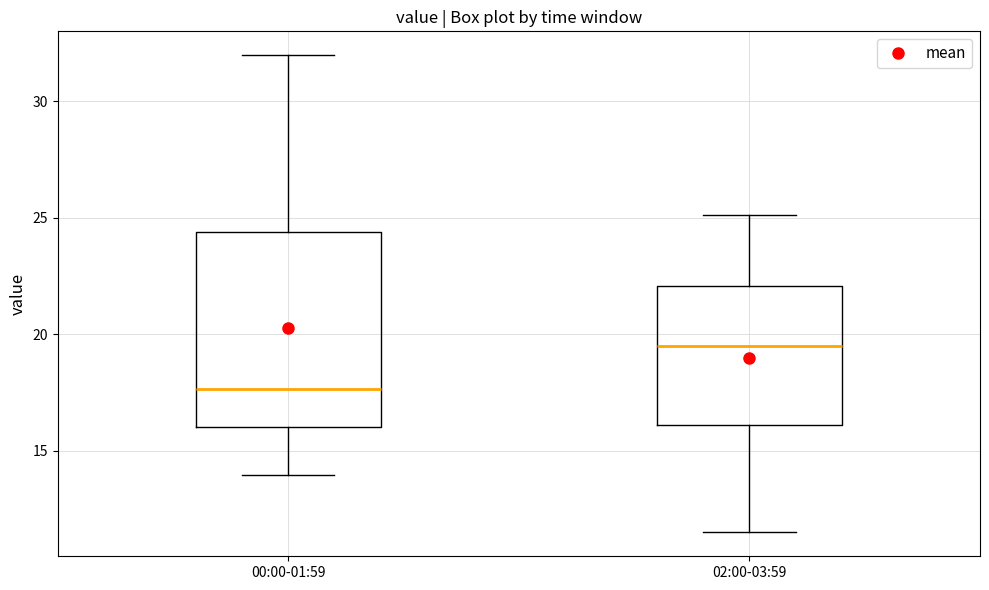

Reading left to right, transcribe this box plot: for each box, give where its median line is, the range the box spans, and where its two whiskers end, as read against the y-axis. The values are not printed on the chart, so give them approximately, as read against the axis.

00:00-01:59: median 17.5, box 16.0 to 24.5, whiskers 14.0 to 32.0
02:00-03:59: median 19.5, box 16.0 to 22.0, whiskers 11.5 to 25.0